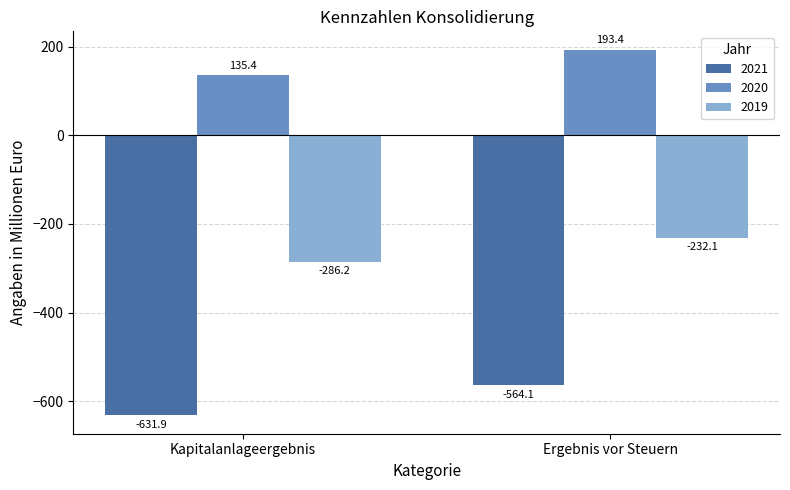

How many bars are there in each group?

3